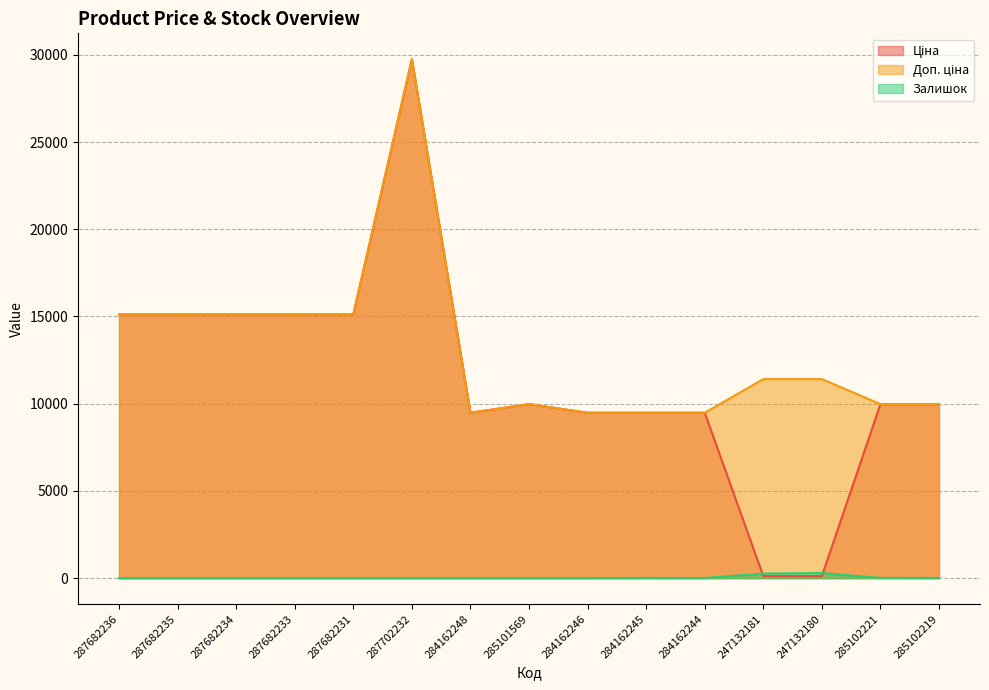

List the series in order of their peak value, highest first.

Ціна, Доп. ціна, Залишок